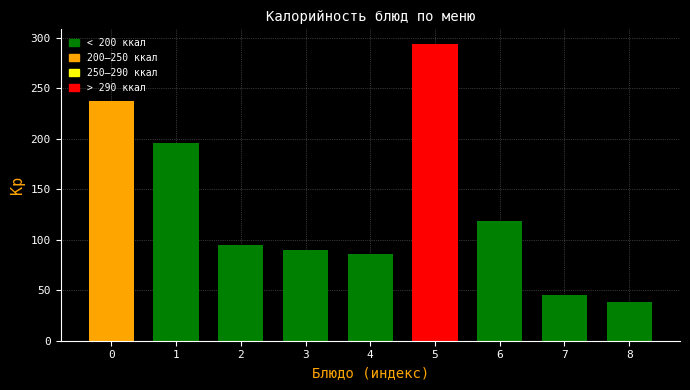

Reading right to left, what are all the values shown in this chart?

8=38.0	7=45.2	6=118.6	5=293.6	4=85.8	3=89.4	2=94.4	1=195.4	0=237.8